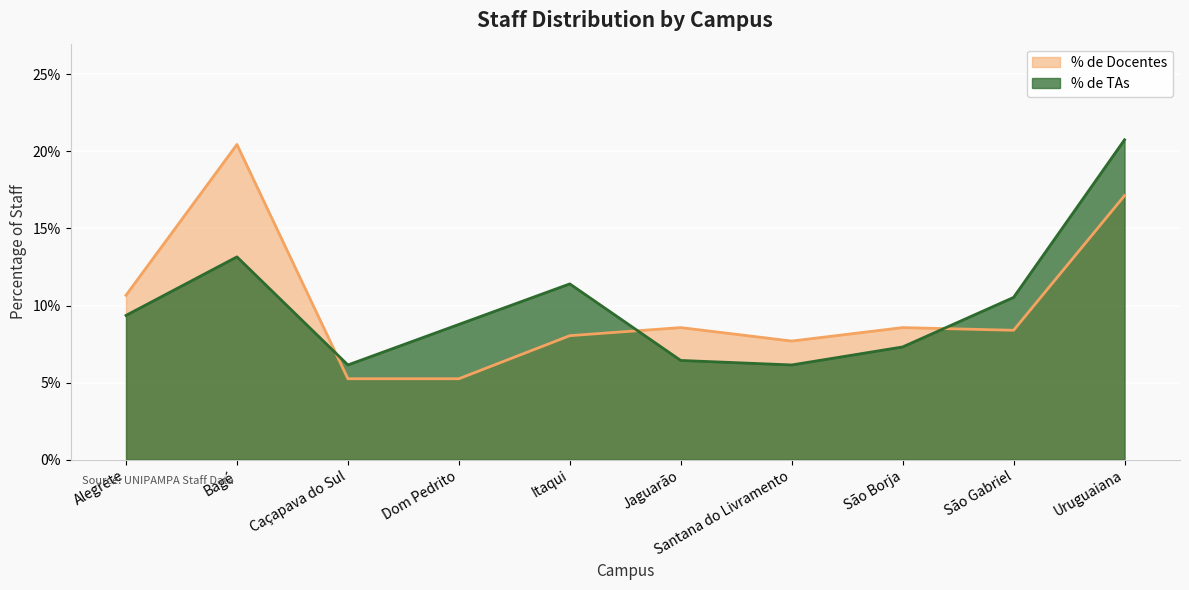

What is the difference between the maximum and minimum values in the % de TAs series?

0.1